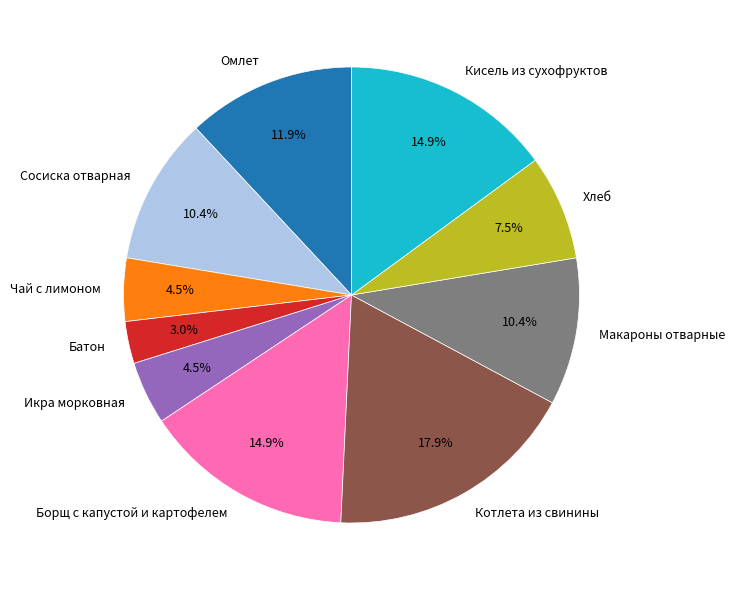

The Макароны отварные slice represents 10% of the pie. True or false?

True